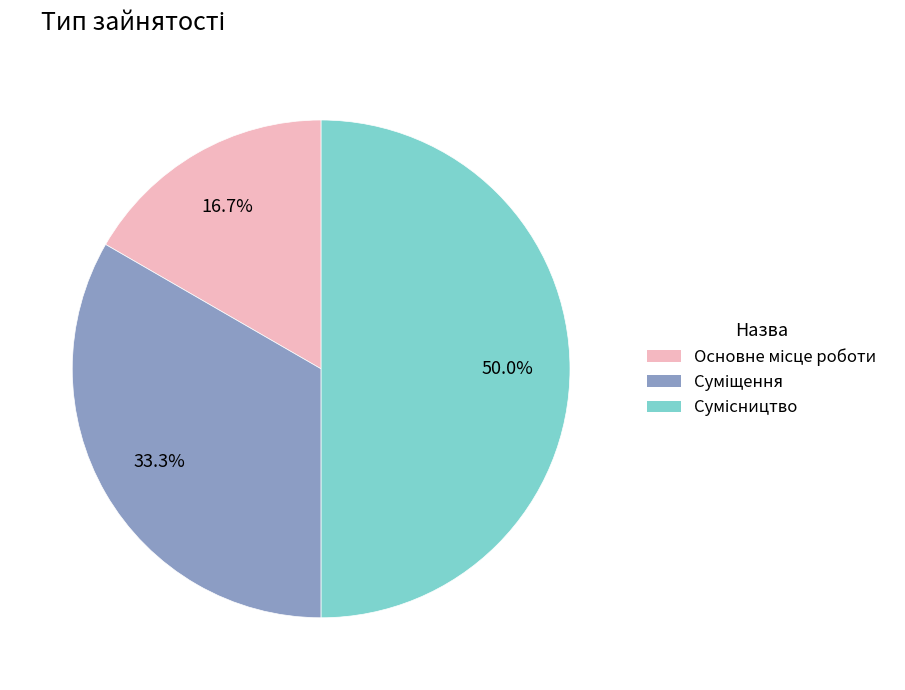

Count the number of slices in the pie.

3